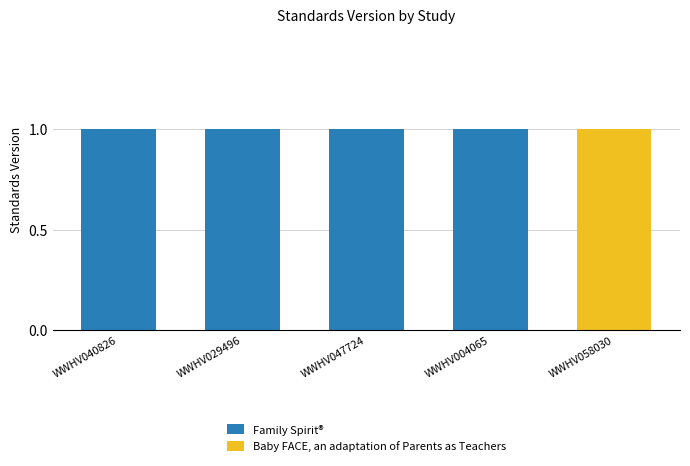

Count the number of data series in this chart.

2